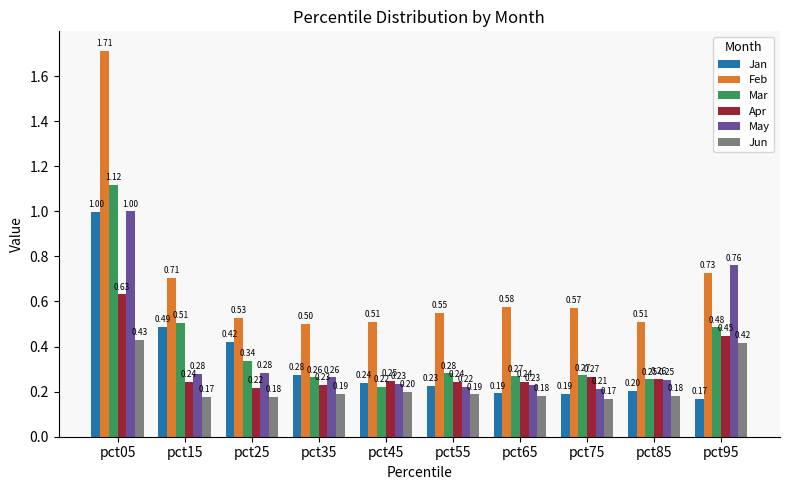

The value of Jan at pct45 is 0.2. True or false?

True